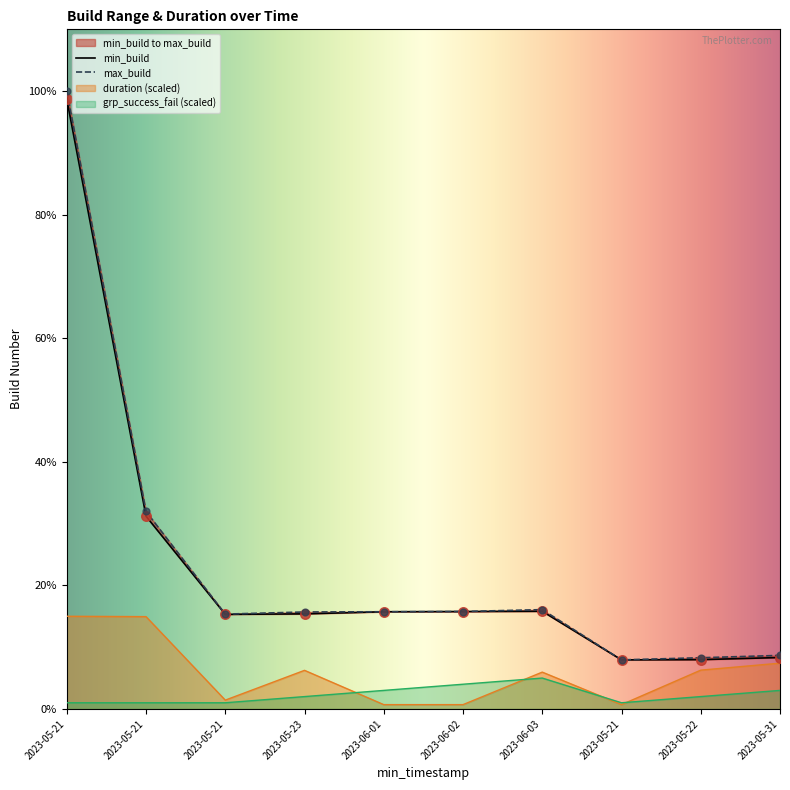

At which category is the sum across all series the highest?

2023-05-21